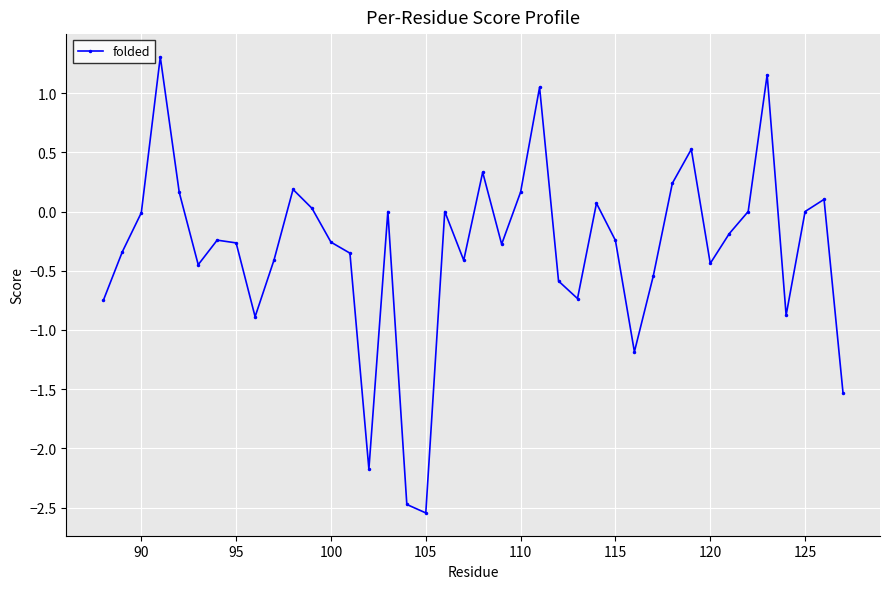

What is the average value?

-0.3